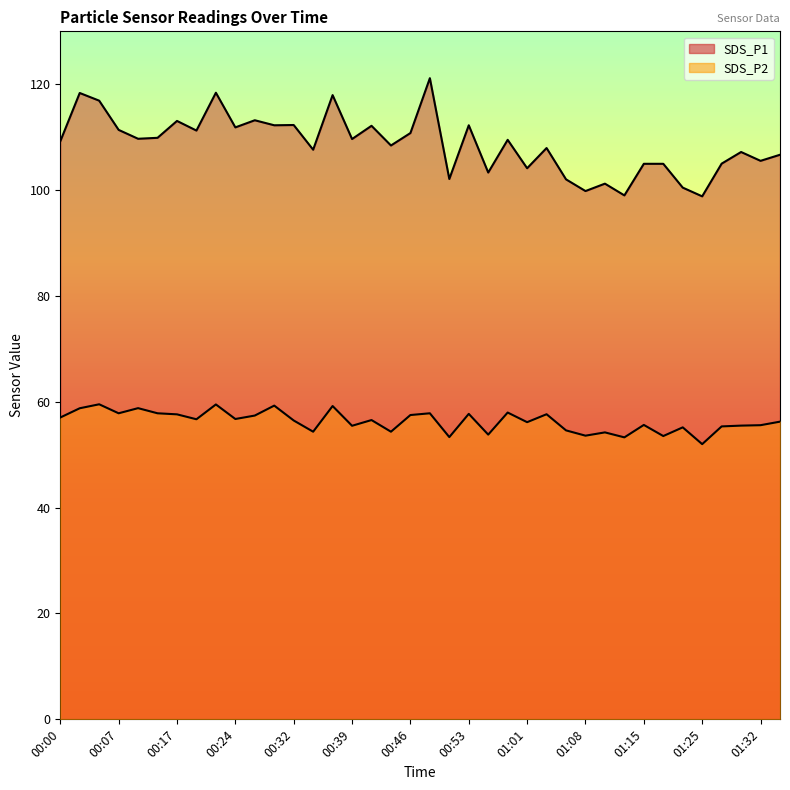

List the labels in order of SDS_P1 value, largest first.

00:49, 00:22, 00:02, 00:36, 00:05, 00:27, 00:17, 00:32, 00:29, 00:53, 00:41, 00:24, 00:07, 00:19, 00:46, 00:14, 00:12, 00:39, 00:58, 00:00, 00:44, 01:03, 00:34, 01:30, 01:35, 01:32, 01:28, 01:15, 01:20, 01:01, 00:56, 00:51, 01:06, 01:11, 01:23, 01:08, 01:13, 01:25